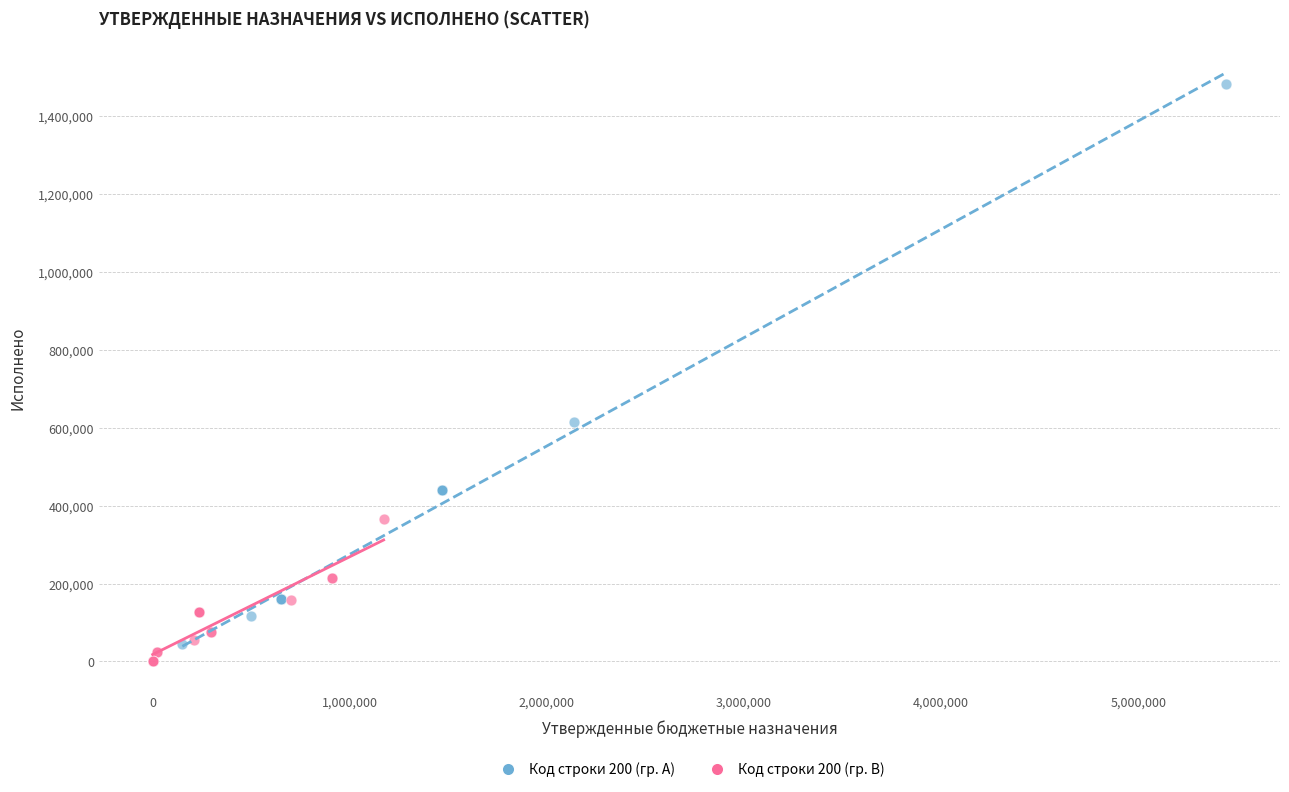

What are all the series names shown in the legend?

Код строки 200 (гр. A), Код строки 200 (гр. B)